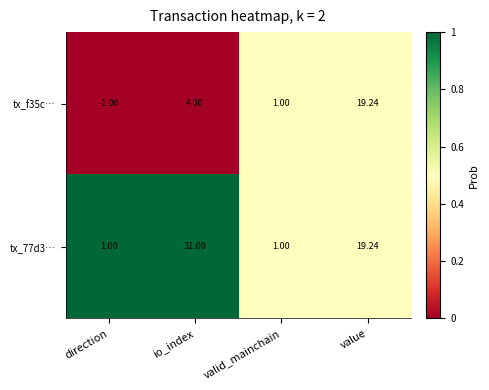

Is the value of tx_77d3… at io_index greater than the value of tx_f35c… at valid_mainchain?

Yes